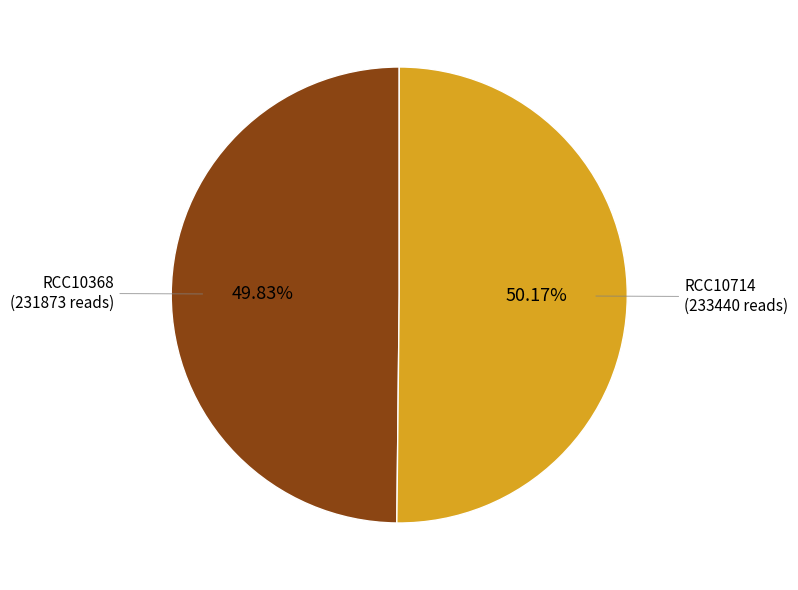

How many slices are in this pie chart?

2